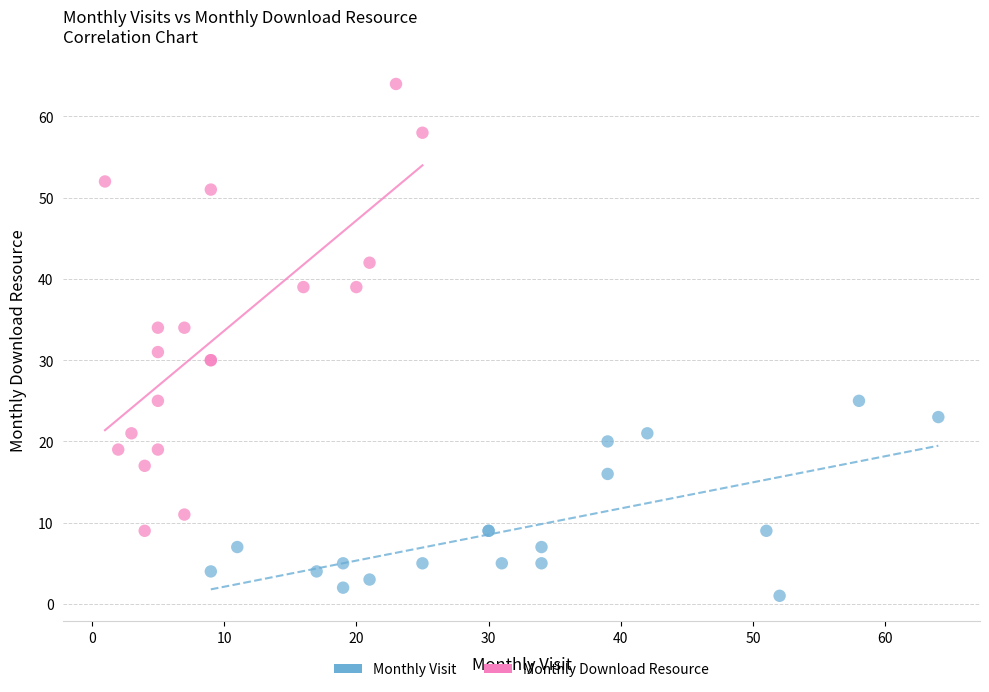

Which series has the widest spread of Y values?

Monthly Download Resource